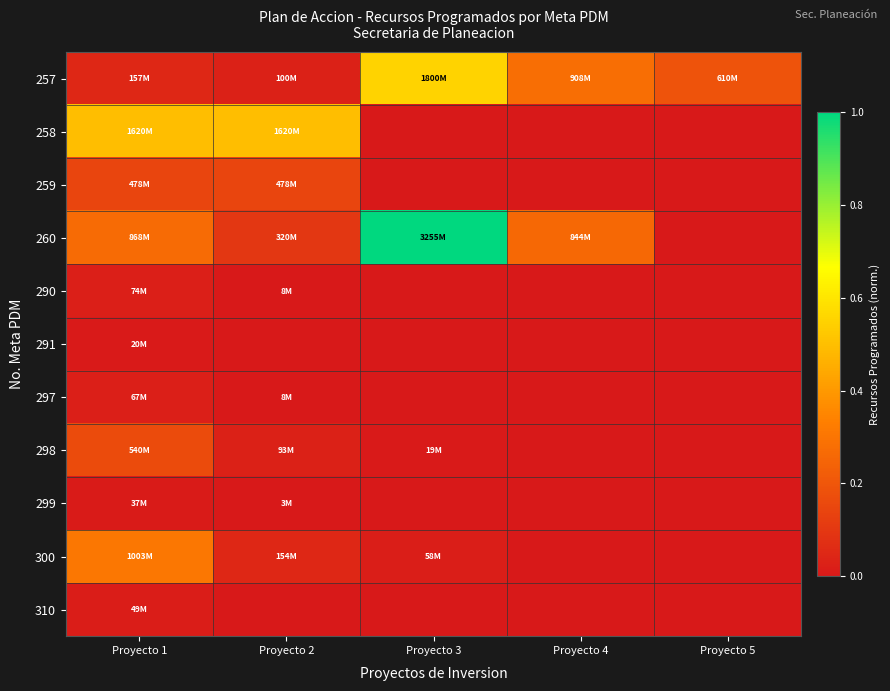

At how many categories does at least one series exceed 0?

5